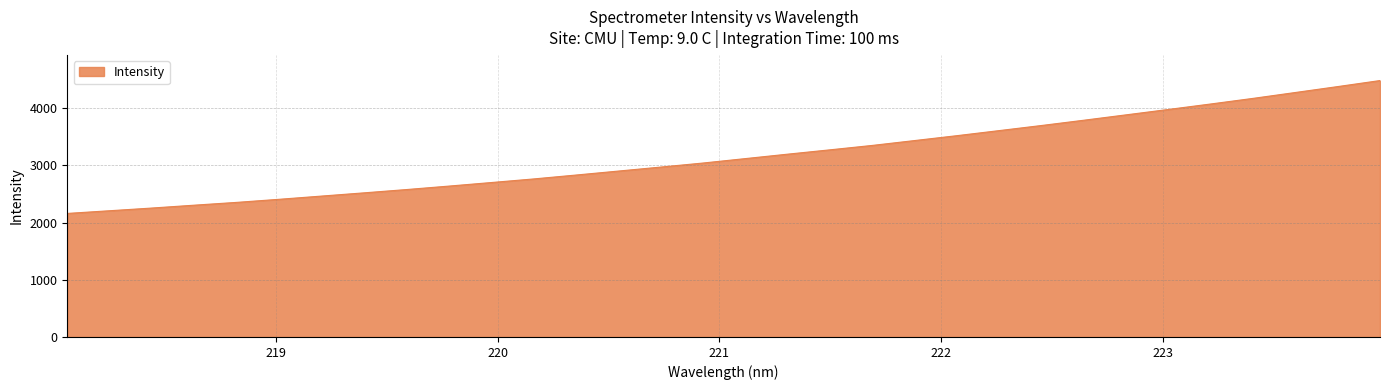

How many values are below 3117?

16